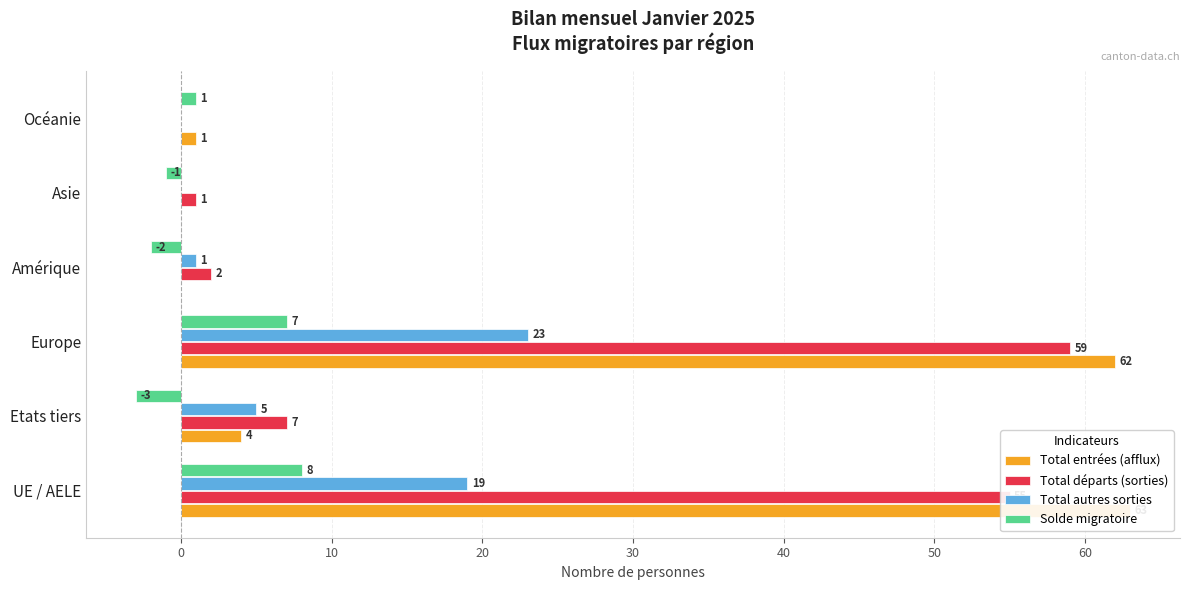

How many groups of bars are there?

6